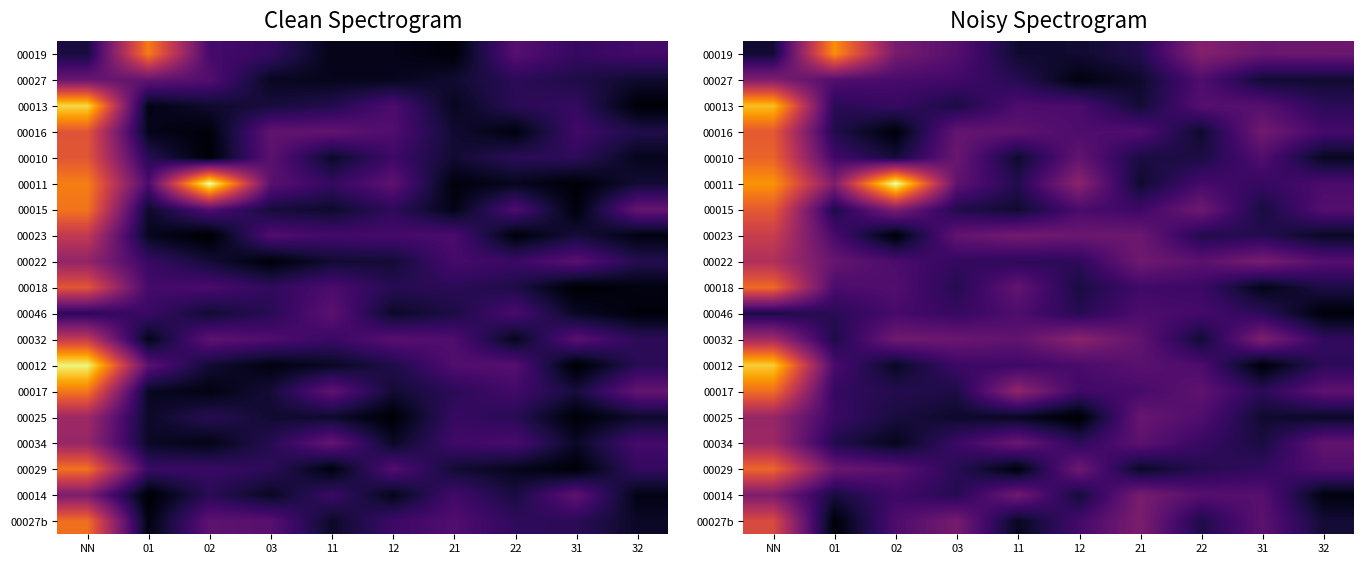

At which label does 00029 reach its peak?

NN